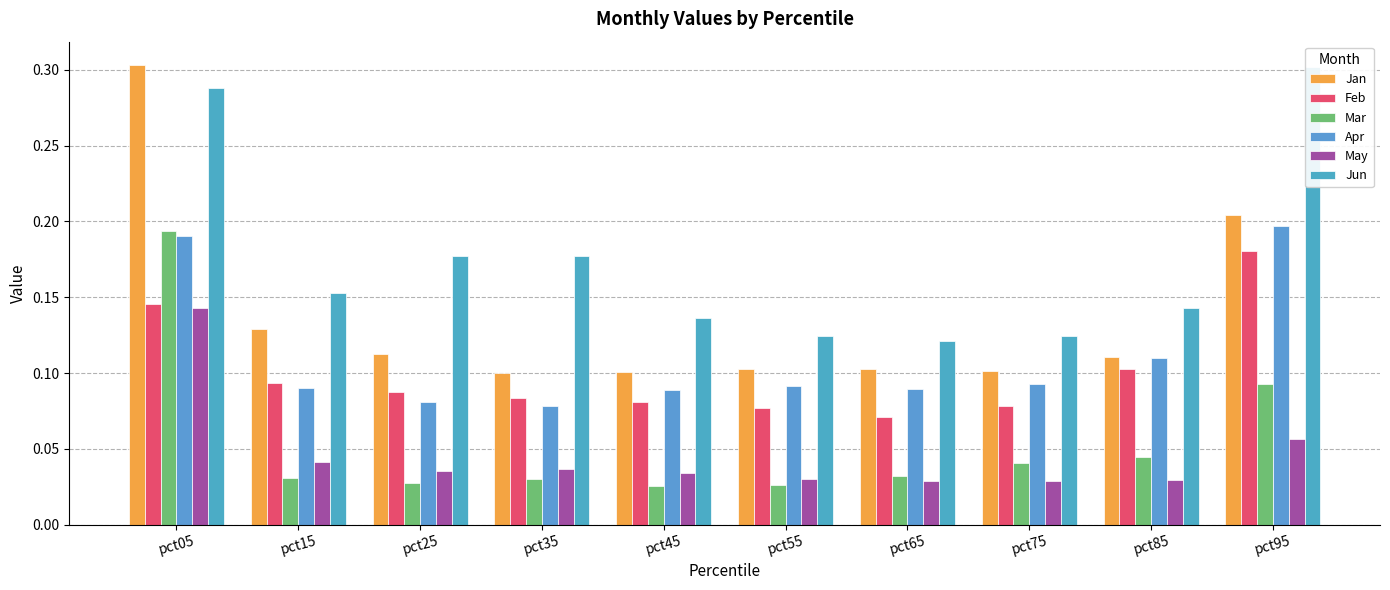

Reading left to right, extract all data points from this chart.

Jan: pct05=0.3	pct15=0.1	pct25=0.1	pct35=0.1	pct45=0.1	pct55=0.1	pct65=0.1	pct75=0.1	pct85=0.1	pct95=0.2
Feb: pct05=0.1	pct15=0.1	pct25=0.1	pct35=0.1	pct45=0.1	pct55=0.1	pct65=0.1	pct75=0.1	pct85=0.1	pct95=0.2
Mar: pct05=0.2	pct15=0.0	pct25=0.0	pct35=0.0	pct45=0.0	pct55=0.0	pct65=0.0	pct75=0.0	pct85=0.0	pct95=0.1
Apr: pct05=0.2	pct15=0.1	pct25=0.1	pct35=0.1	pct45=0.1	pct55=0.1	pct65=0.1	pct75=0.1	pct85=0.1	pct95=0.2
May: pct05=0.1	pct15=0.0	pct25=0.0	pct35=0.0	pct45=0.0	pct55=0.0	pct65=0.0	pct75=0.0	pct85=0.0	pct95=0.1
Jun: pct05=0.3	pct15=0.2	pct25=0.2	pct35=0.2	pct45=0.1	pct55=0.1	pct65=0.1	pct75=0.1	pct85=0.1	pct95=0.3